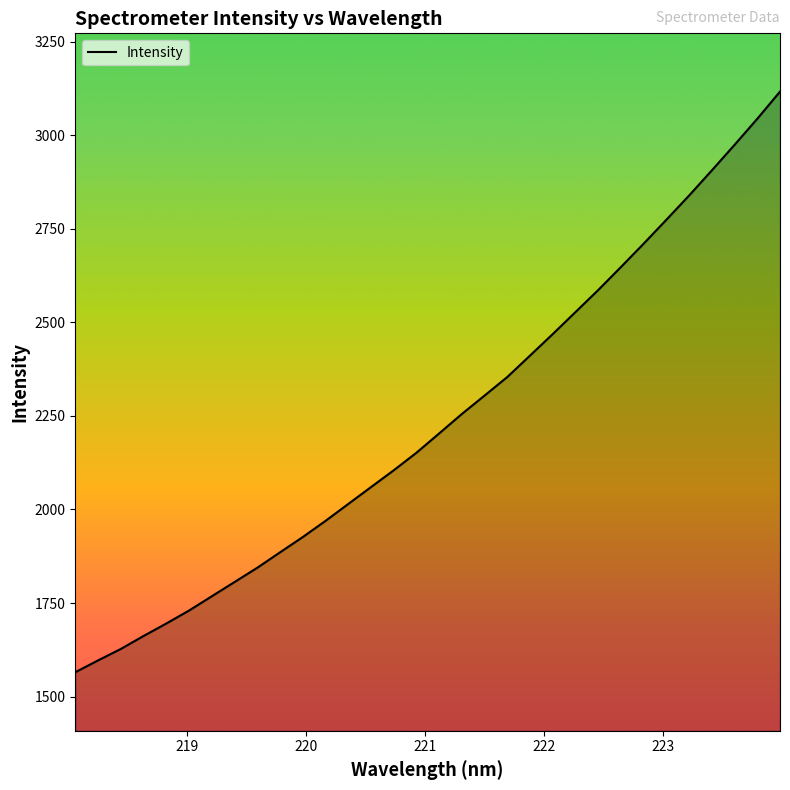

What is the smallest value displayed?

1564.9